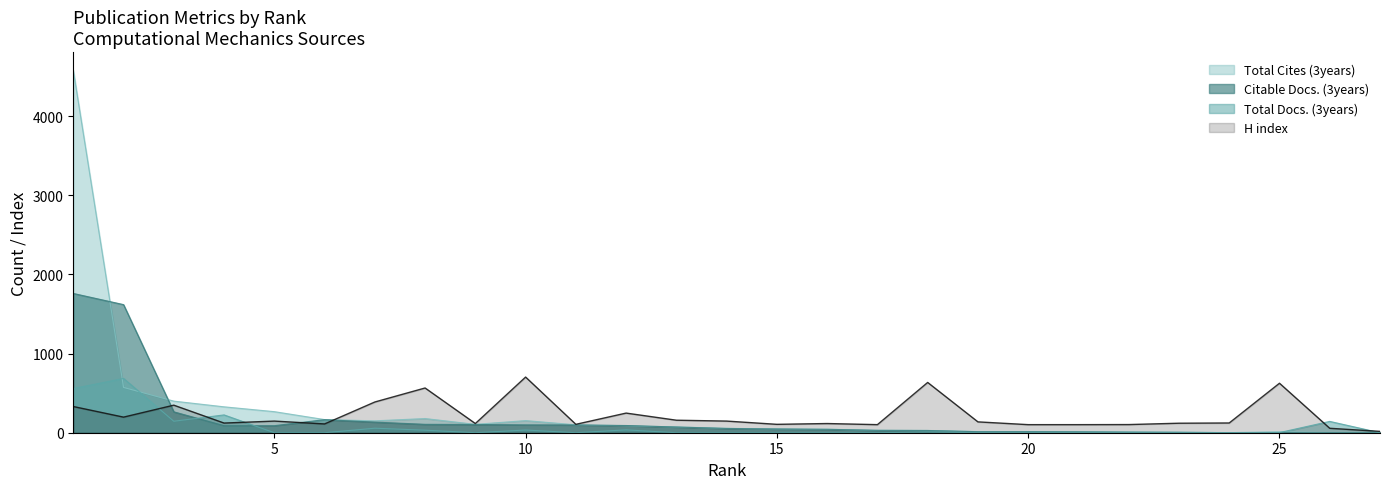

Reading left to right, transcribe all the data shown in this chart.

Total Docs. (3years): 558	686	145	225	0	0	57	32	0	34	0	36	0	0	0	0	0	10	0	0	0	0	0	0	2	143	0
Citable Docs. (3years): 1759	1618	264	89	89	165	134	106	104	99	98	91	72	54	47	43	30	28	13	13	11	7	5	1	0	0	0
Total Cites (3years): 4578	572	399	327	266	166	150	179	106	153	100	88	73	55	48	44	31	29	14	14	12	10	7	1	12	0	0
H index: 331	197	348	122	147	111	388	565	116	703	106	248	158	147	106	116	102	635	137	102	102	103	120	123	625	56	17